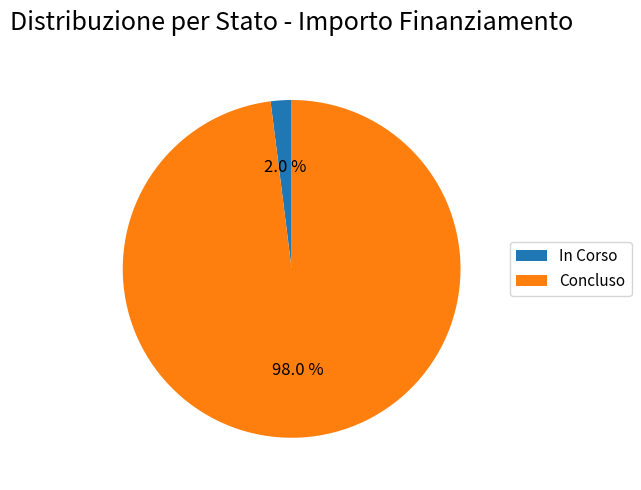

Between In Corso and Concluso, which is larger?

Concluso